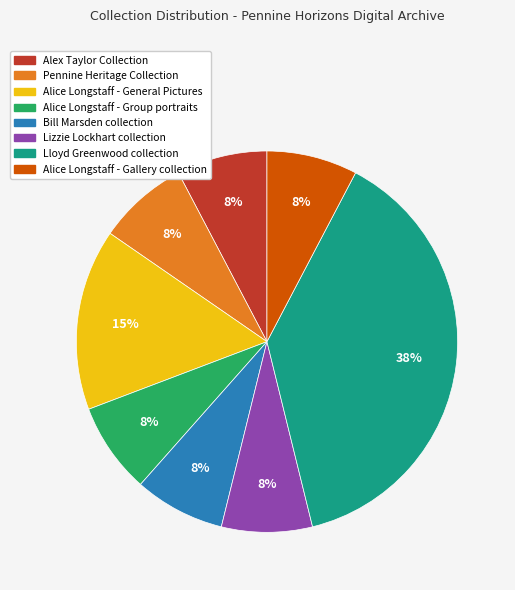

Does Bill Marsden collection account for over 50% of the chart?

No